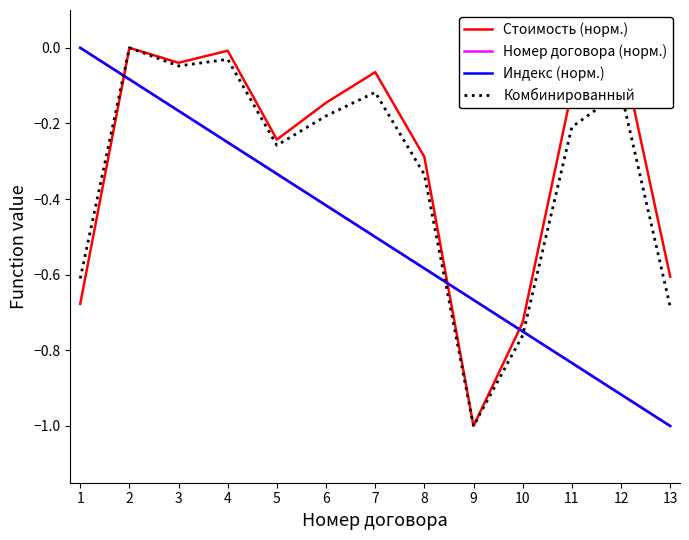

How many series are shown in this chart?

4